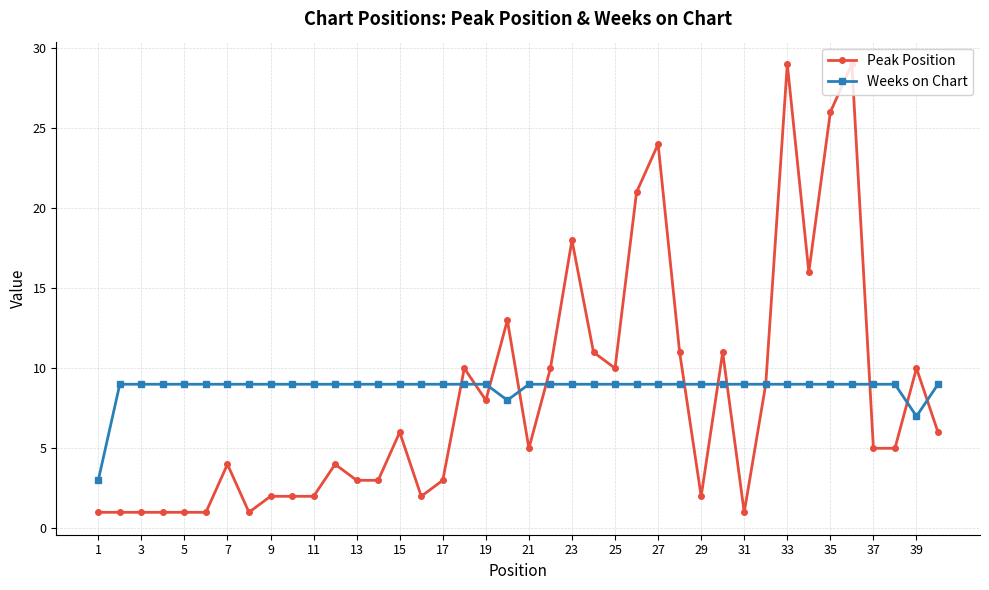

What is the value of the Weeks on Chart point at the 22nd from the left?

9